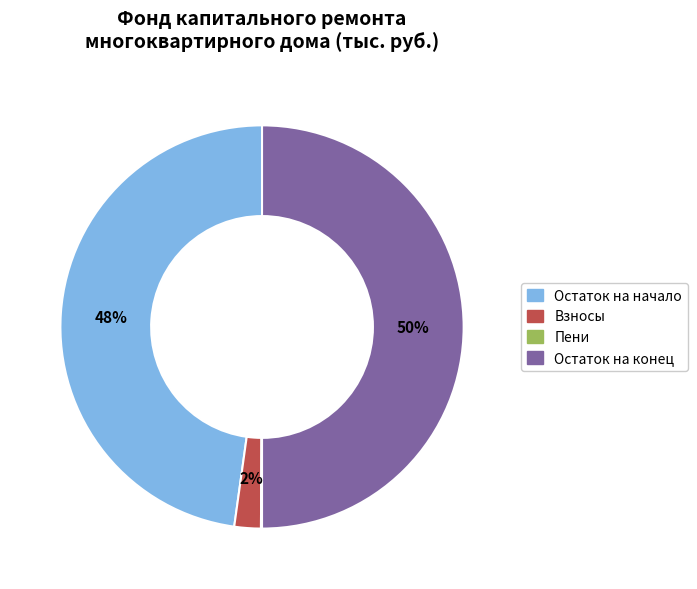

To the nearest percent, what is the difference between the largest and smallest slice percentages?

50%